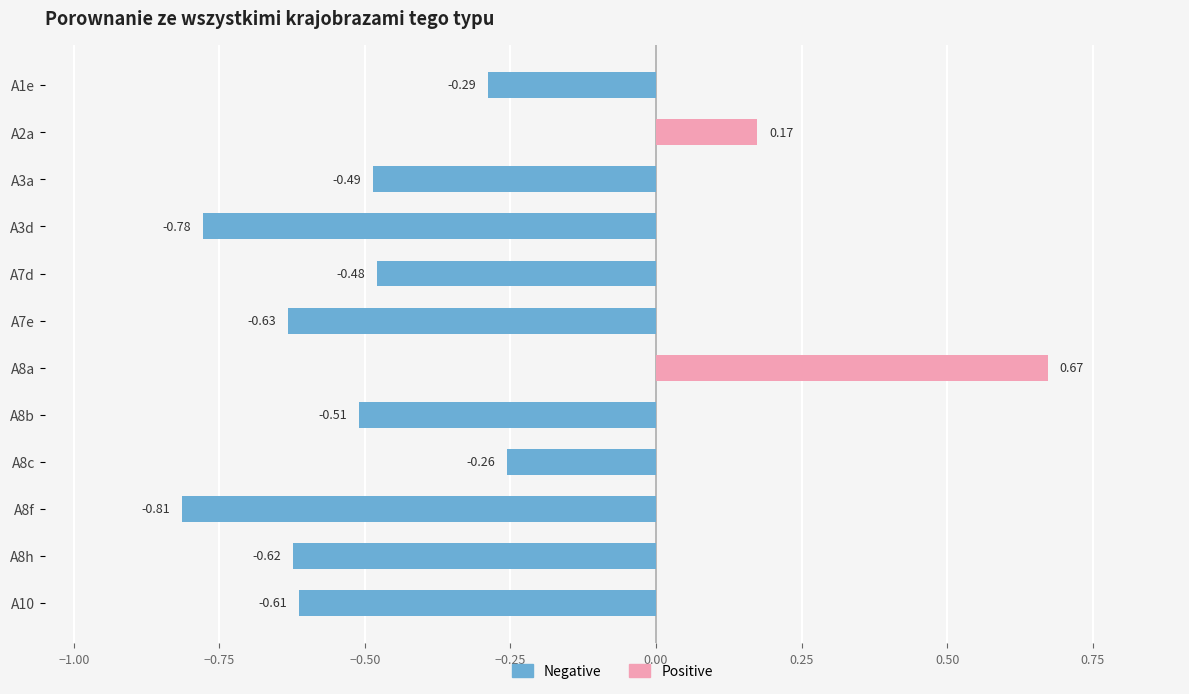

True or false: Positive has a value of -0.3 at A3a.

False